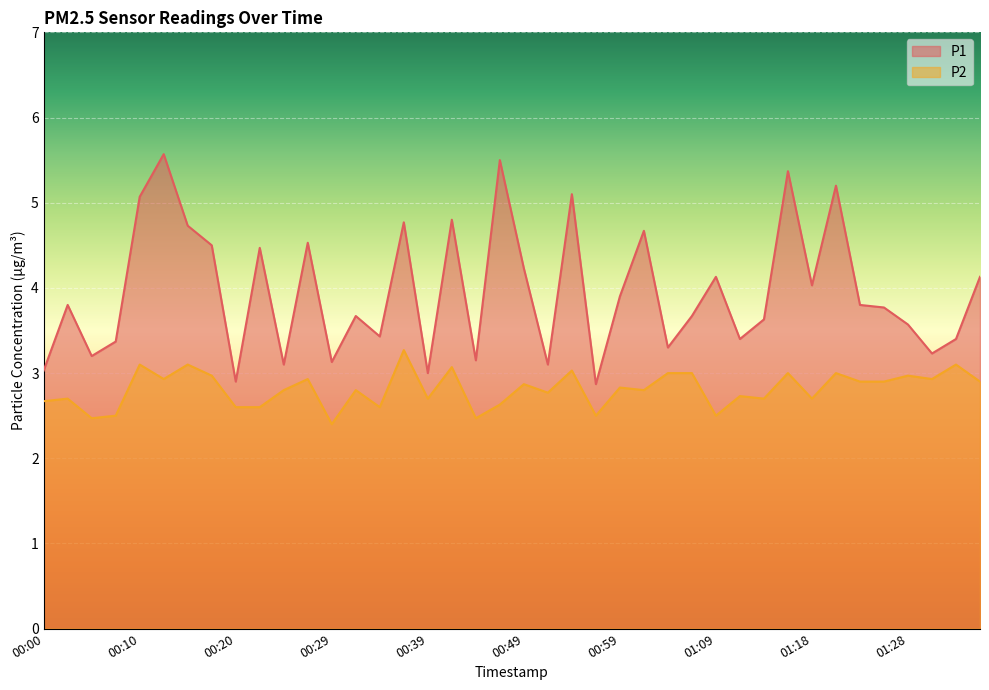

What is the value of the P2 point at the 19th from the left?

2.5